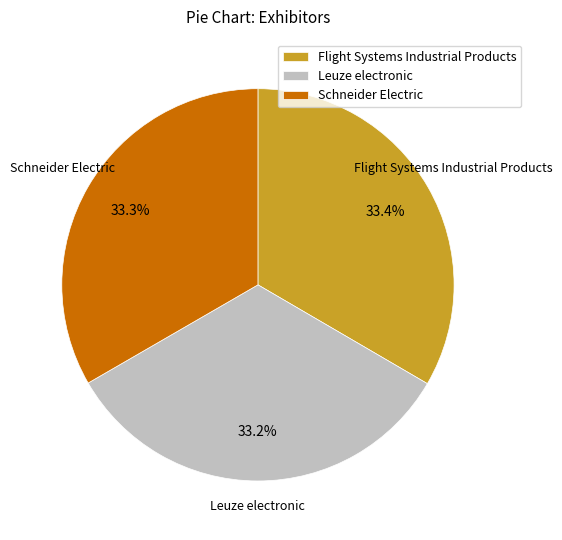

To the nearest percent, what is the average slice percentage?

33%